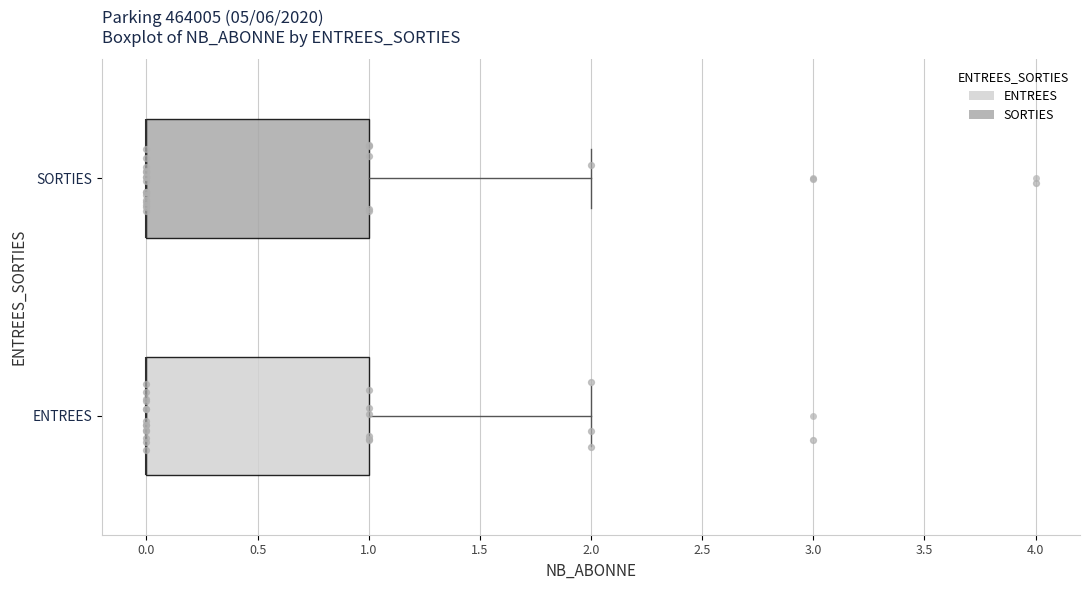

Reading bottom to top, read every box against the x-axis: the position of its median line, the range the box covers, and the ends of its whiskers. The values are not printed on the chart, so give them approximately, as read against the axis.

ENTREES: median 0 (drawn on the box's left edge), box 0 to 1, whiskers 0 to 2
SORTIES: median 0 (drawn on the box's left edge), box 0 to 1, whiskers 0 to 2